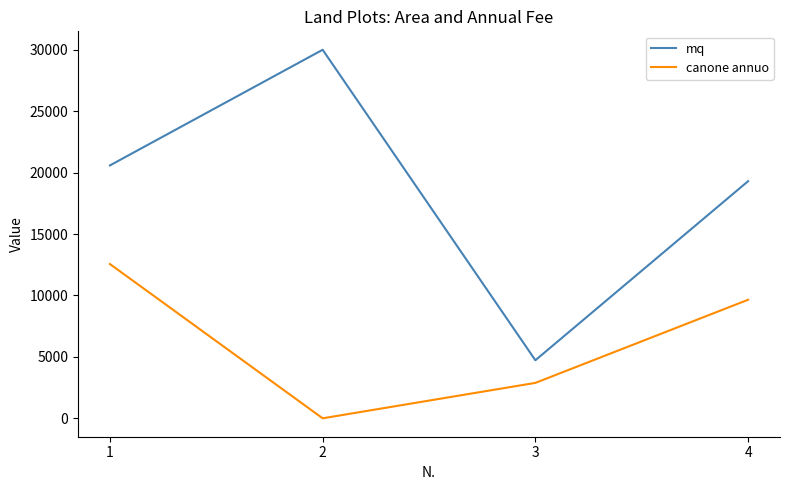

In canone annuo, how many points are lower than both neighbors (excluding endpoints)?

1